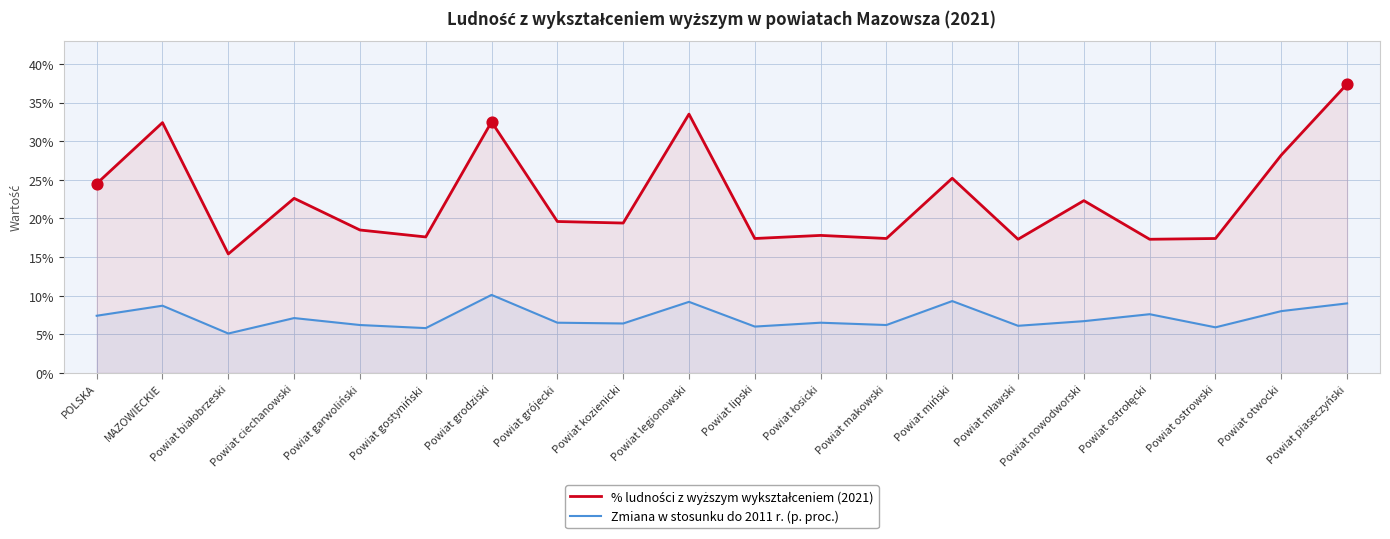

At which category is the sum across all series the highest?

Powiat piaseczyński